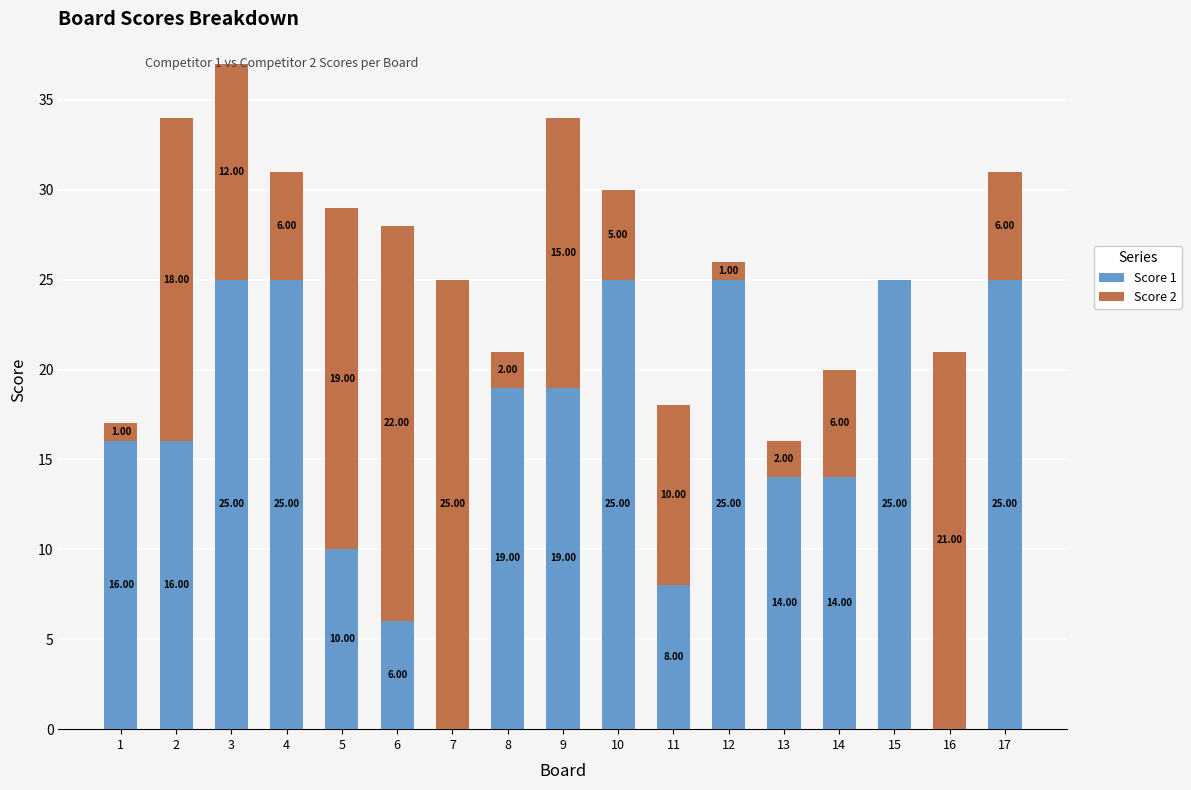

The Score 1 series shows 30 at 9. True or false?

False